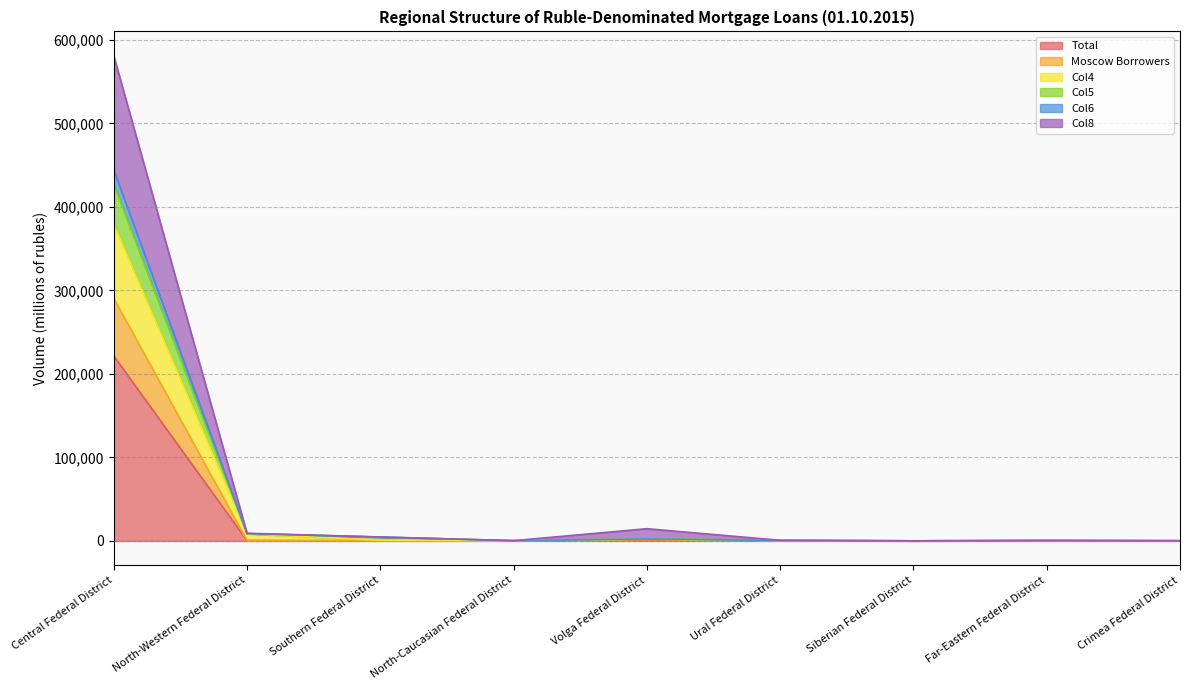

Where is the first local minimum for Col5?

North-Caucasian Federal District